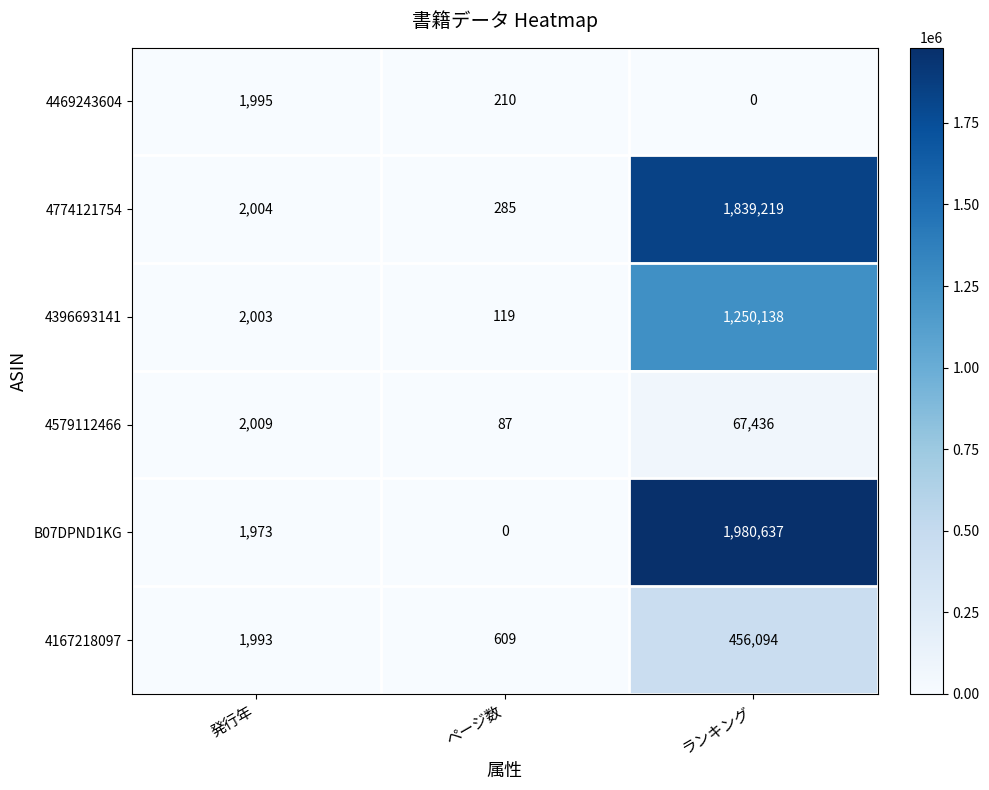

What is the difference between the B07DPND1KG values at ページ数 and 発行年?

1973